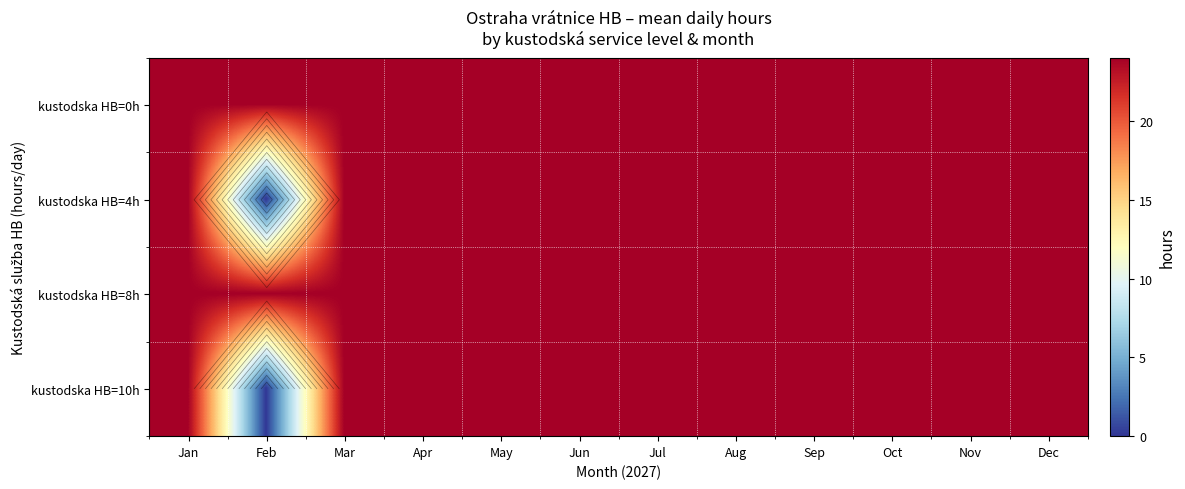

What is the average value of the kustodska HB=0h series?

24